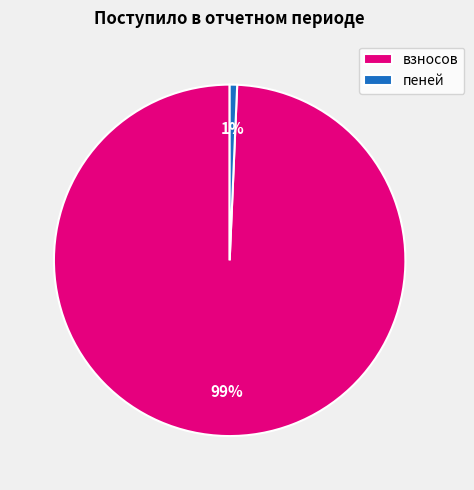

Which category accounts for the majority?

взносов